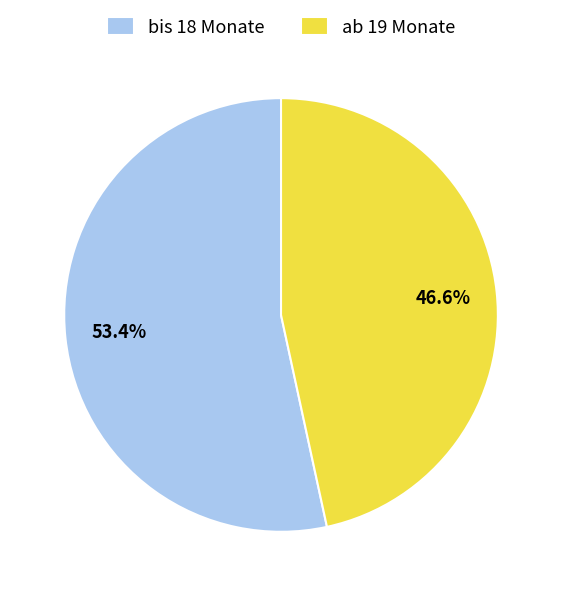

To the nearest percent, what is the difference between the largest and smallest slice percentages?

7%